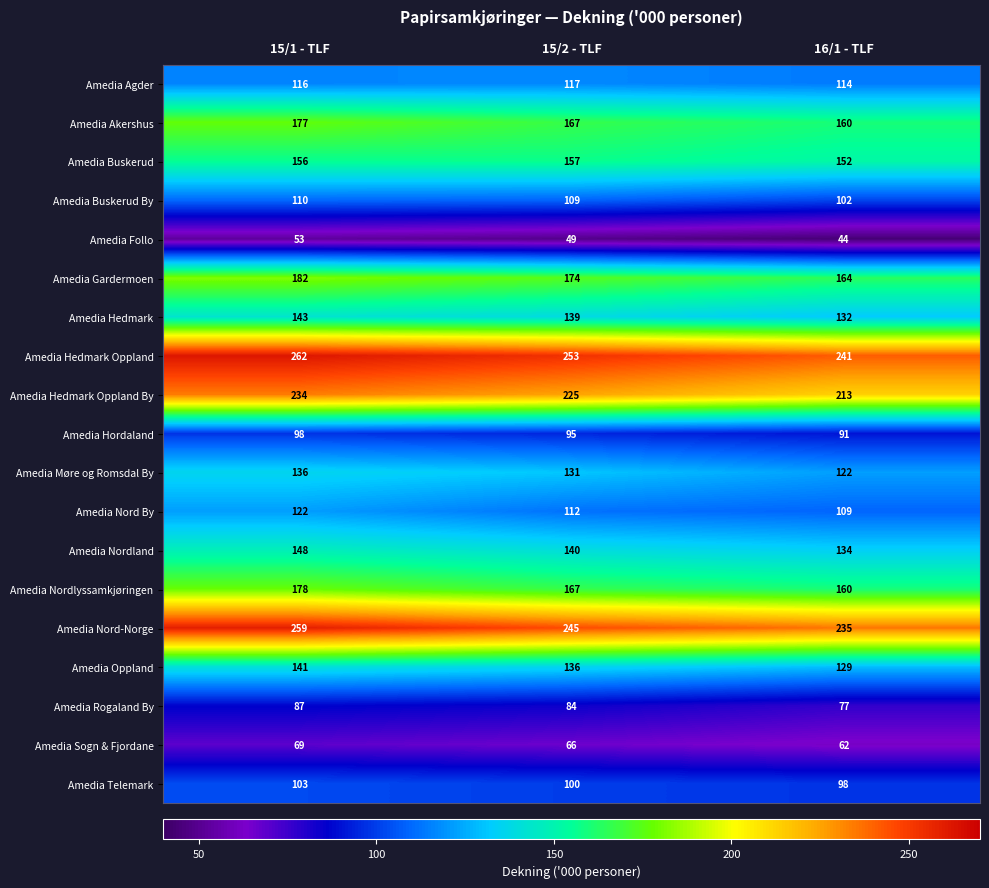

List the labels in order of Amedia Oppland value, smallest first.

16/1 - TLF, 15/2 - TLF, 15/1 - TLF